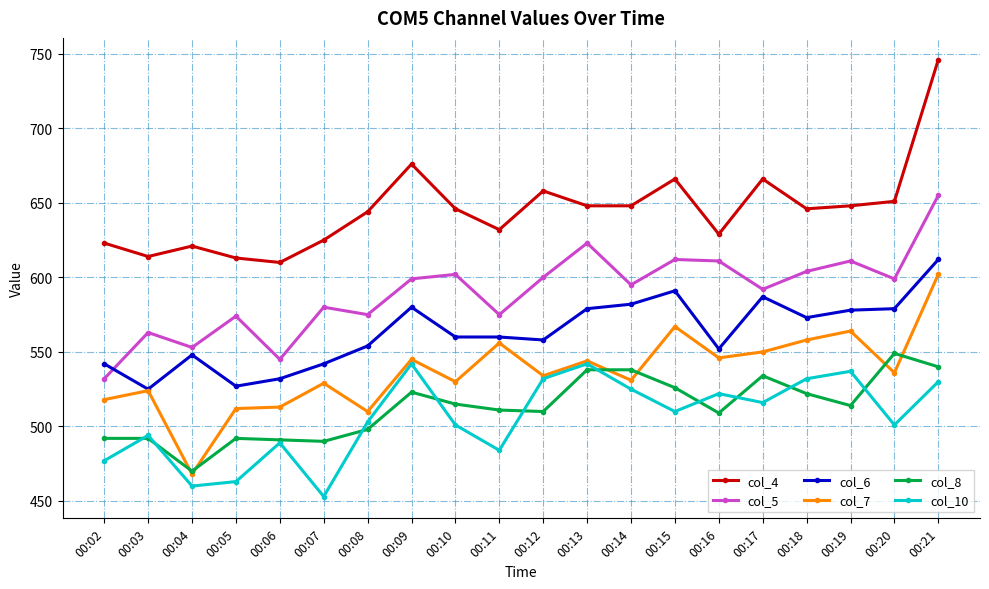

Is the value of col_7 at 00:14 greater than the value of col_5 at 00:05?

No